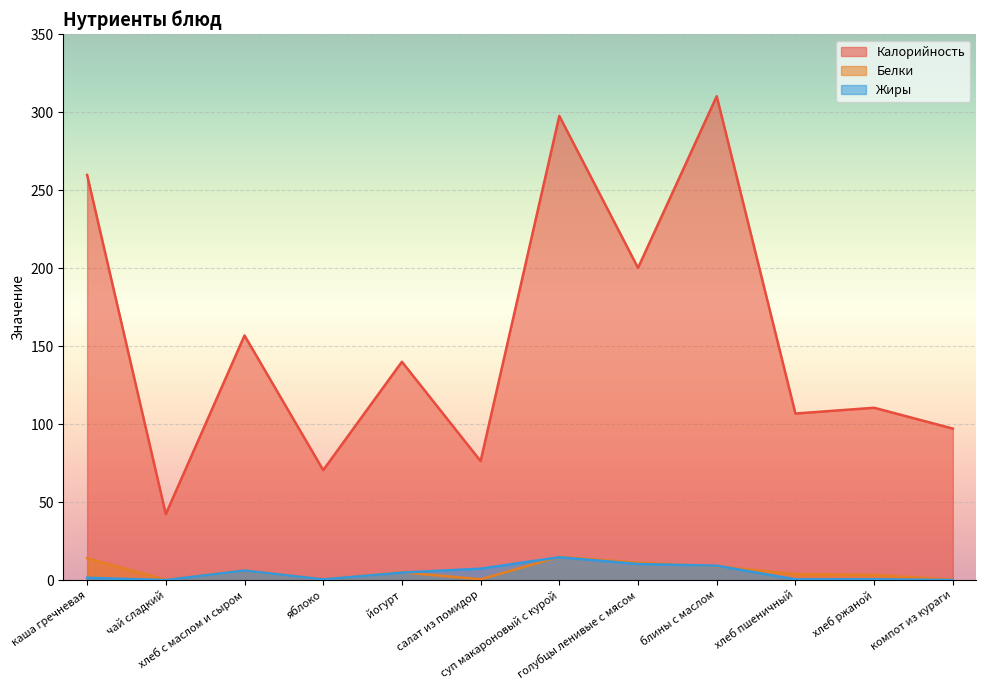

The Жиры series shows 3.0 at суп макароновый с курой. True or false?

False